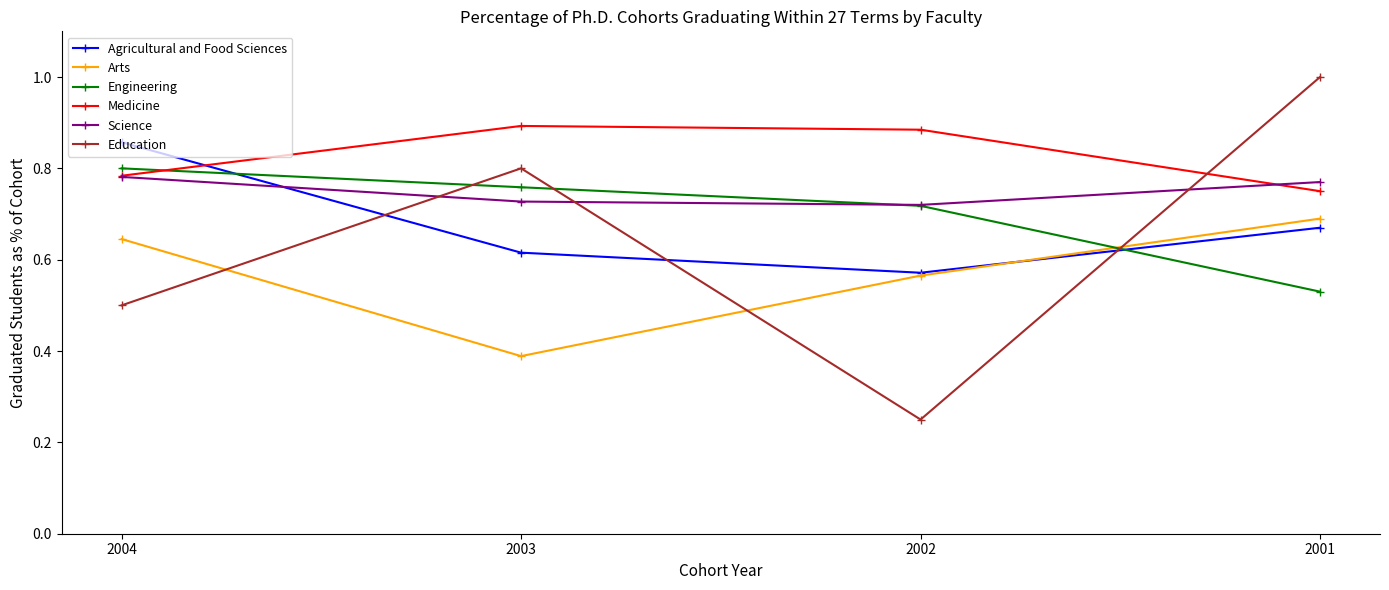

True or false: Medicine has more than 2 points higher than both neighbors.

False